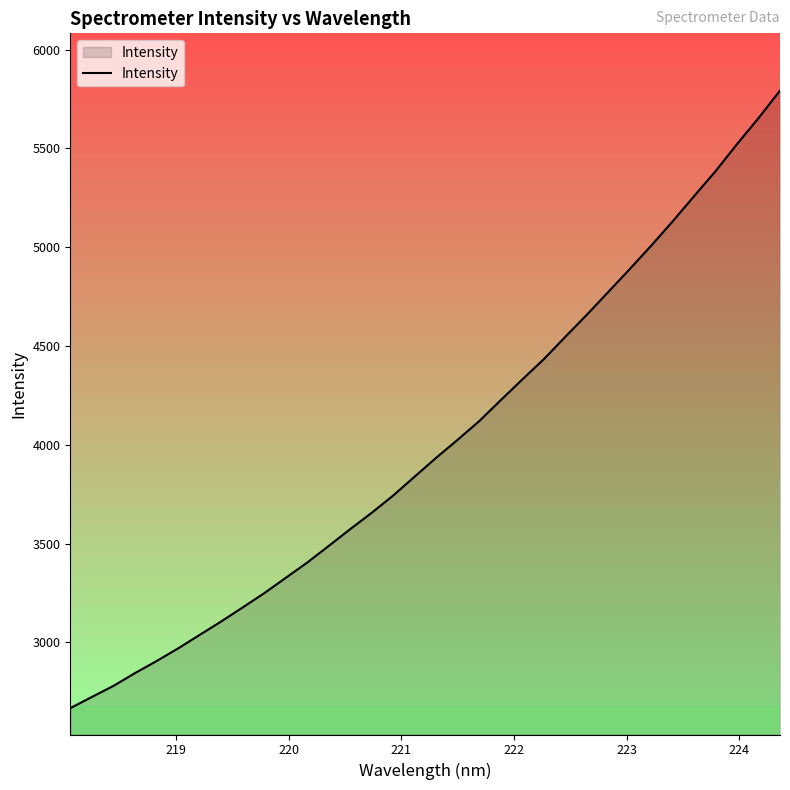

What is the difference between the maximum and minimum values?

3125.6